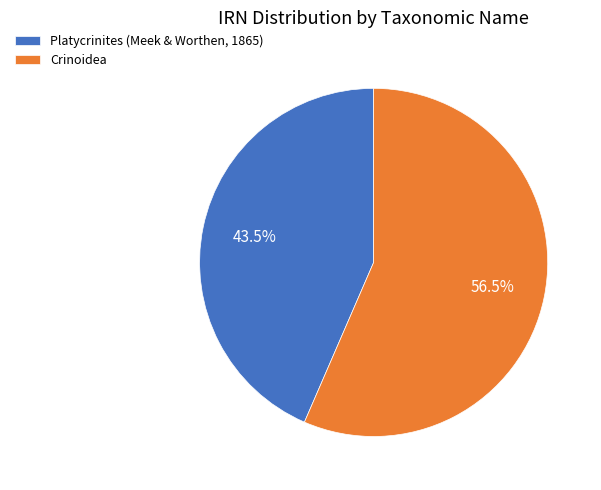

What is the smallest slice in the pie chart?

Platycrinites (Meek & Worthen, 1865)